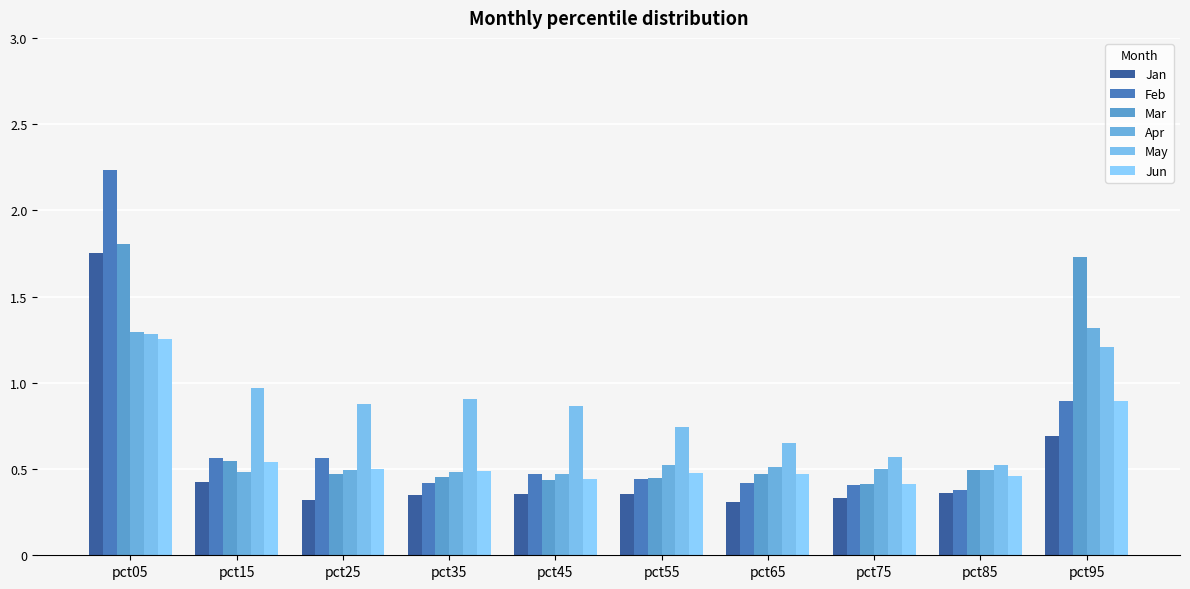

What is the total value across all series at pct05?

9.6